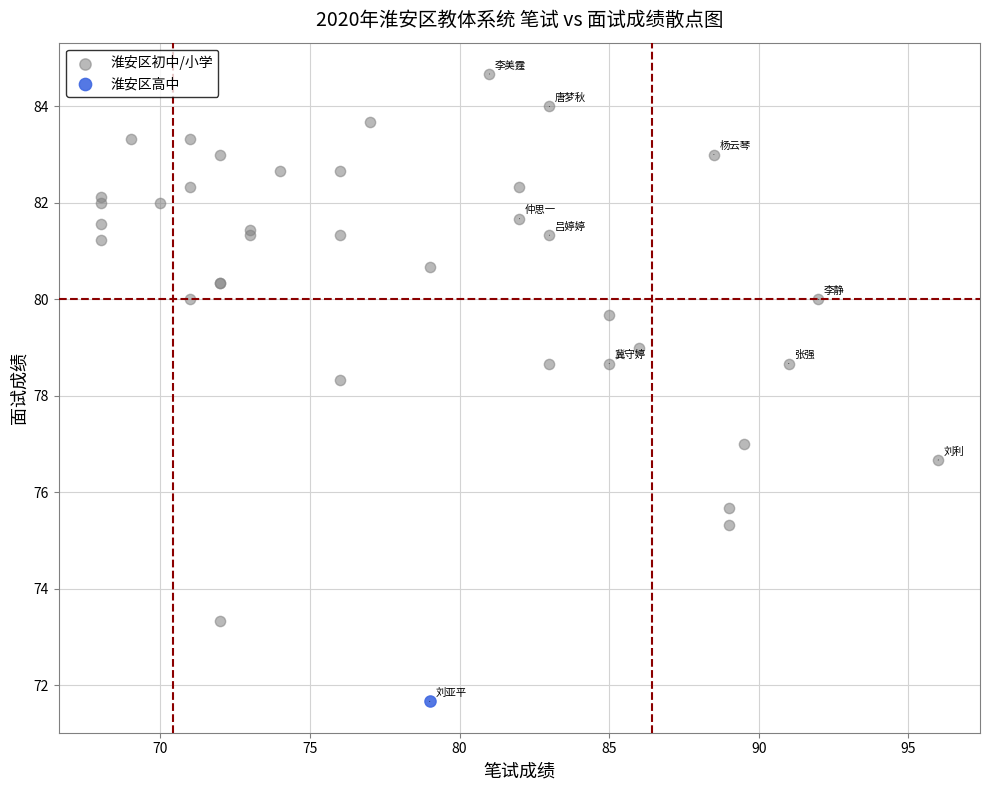

What are all the series names shown in the legend?

淮安区初中/小学, 淮安区高中